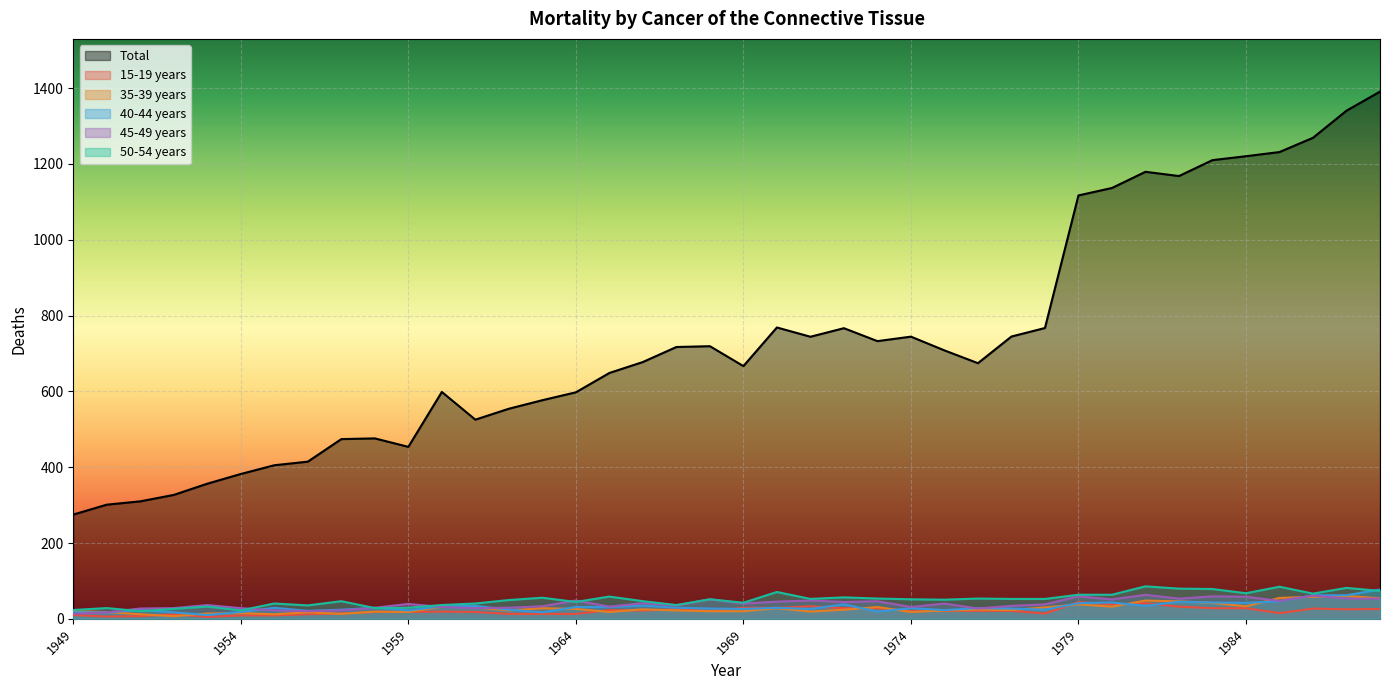

Reading left to right, list all the values displayed in this chart.

Total: 1949=275.0	1950=301.1	1951=309.9	1952=326.9	1953=356.5	1954=382.1	1955=405.1	1956=414.6	1957=474.1	1958=476.0	1959=453.7	1960=598.5	1961=525.4	1962=554.2	1963=576.7	1964=597.5	1965=648.6	1966=677.5	1967=717.1	1968=719.2	1969=666.7	1970=768.6	1971=744.1	1972=766.7	1973=732.6	1974=744.4	1975=708.1	1976=674.4	1977=744.7	1978=767.2	1979=1116.9	1980=1136.6	1981=1179.2	1982=1168.1	1983=1210.0	1984=1220.4	1985=1231.4	1986=1269.0	1987=1340.5	1988=1390.8
15-19 years: 1949=10.0	1950=6.0	1951=7.0	1952=12.0	1953=5.0	1954=9.0	1955=9.0	1956=12.0	1957=14.0	1958=18.0	1959=18.0	1960=19.0	1961=18.0	1962=13.0	1963=13.0	1964=13.0	1965=23.0	1966=22.0	1967=25.0	1968=21.0	1969=29.0	1970=29.0	1971=33.0	1972=28.0	1973=28.0	1974=20.0	1975=21.0	1976=21.0	1977=21.0	1978=14.0	1979=44.1	1980=38.1	1981=41.1	1982=32.0	1983=28.0	1984=28.0	1985=15.0	1986=27.0	1987=25.0	1988=26.0
35-39 years: 1949=20.1	1950=18.1	1951=12.0	1952=7.0	1953=14.0	1954=15.0	1955=12.0	1956=17.0	1957=13.0	1958=19.0	1959=18.0	1960=32.1	1961=30.1	1962=22.1	1963=28.1	1964=26.1	1965=18.0	1966=25.1	1967=22.1	1968=20.1	1969=20.1	1970=28.1	1971=19.0	1972=24.1	1973=31.1	1974=18.0	1975=22.0	1976=24.1	1977=23.0	1978=30.1	1979=38.1	1980=32.1	1981=48.1	1982=46.1	1983=42.1	1984=33.1	1985=55.1	1986=58.1	1987=60.1	1988=54.1
40-44 years: 1949=17.1	1950=17.1	1951=23.1	1952=17.1	1953=10.0	1954=18.1	1955=29.1	1956=21.1	1957=24.1	1958=29.1	1959=22.1	1960=33.1	1961=34.1	1962=24.1	1963=17.1	1964=31.1	1965=31.1	1966=35.1	1967=29.1	1968=27.1	1969=26.1	1970=29.1	1971=26.1	1972=38.1	1973=19.1	1974=28.1	1975=23.1	1976=28.1	1977=27.1	1978=24.1	1979=41.1	1980=43.1	1981=34.1	1982=45.1	1983=43.1	1984=42.1	1985=46.1	1986=62.2	1987=62.2	1988=77.2
45-49 years: 1949=13.1	1950=17.1	1951=27.2	1952=28.2	1953=36.3	1954=28.2	1955=22.2	1956=20.1	1957=22.2	1958=29.2	1959=39.3	1960=31.2	1961=28.2	1962=29.2	1963=33.2	1964=48.3	1965=32.2	1966=41.3	1967=35.2	1968=51.3	1969=40.3	1970=45.3	1971=48.3	1972=44.3	1973=46.3	1974=31.2	1975=40.2	1976=27.2	1977=34.2	1978=38.2	1979=59.3	1980=51.3	1981=63.3	1982=53.3	1983=59.3	1984=58.3	1985=47.2	1986=61.3	1987=53.2	1988=53.2
50-54 years: 1949=23.3	1950=28.3	1951=20.2	1952=26.3	1953=32.4	1954=22.2	1955=40.4	1956=35.4	1957=46.5	1958=28.3	1959=29.3	1960=36.4	1961=40.5	1962=49.6	1963=55.6	1964=44.5	1965=58.7	1966=46.5	1967=36.4	1968=51.6	1969=42.5	1970=70.8	1971=52.5	1972=56.6	1973=53.5	1974=51.5	1975=50.5	1976=53.5	1977=52.5	1978=52.5	1979=63.5	1980=63.5	1981=85.7	1982=79.6	1983=78.6	1984=67.5	1985=84.6	1986=66.5	1987=81.6	1988=73.5